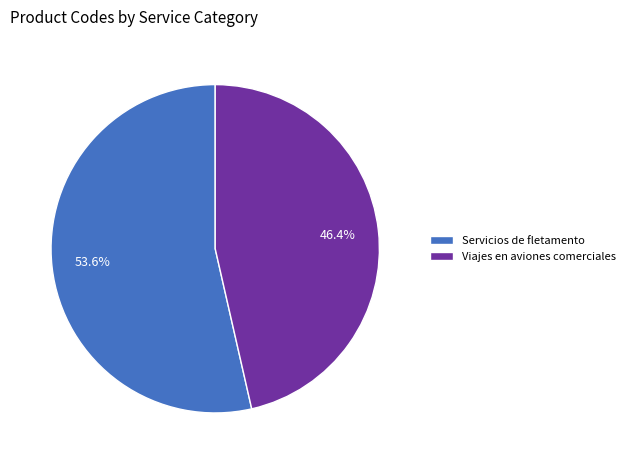

Rank the categories by value from lowest to highest.

Viajes en aviones comerciales, Servicios de fletamento